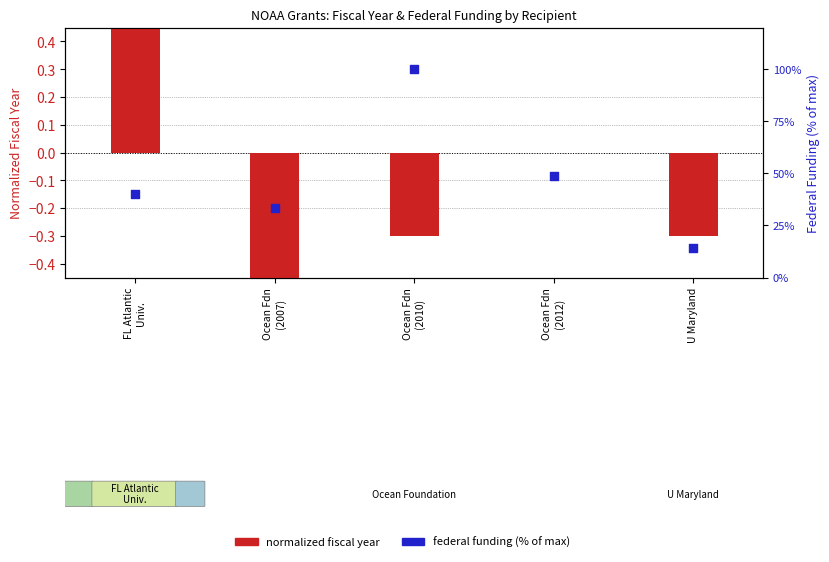

Which series reaches the minimum Y coordinate?

Normalized Fiscal Year